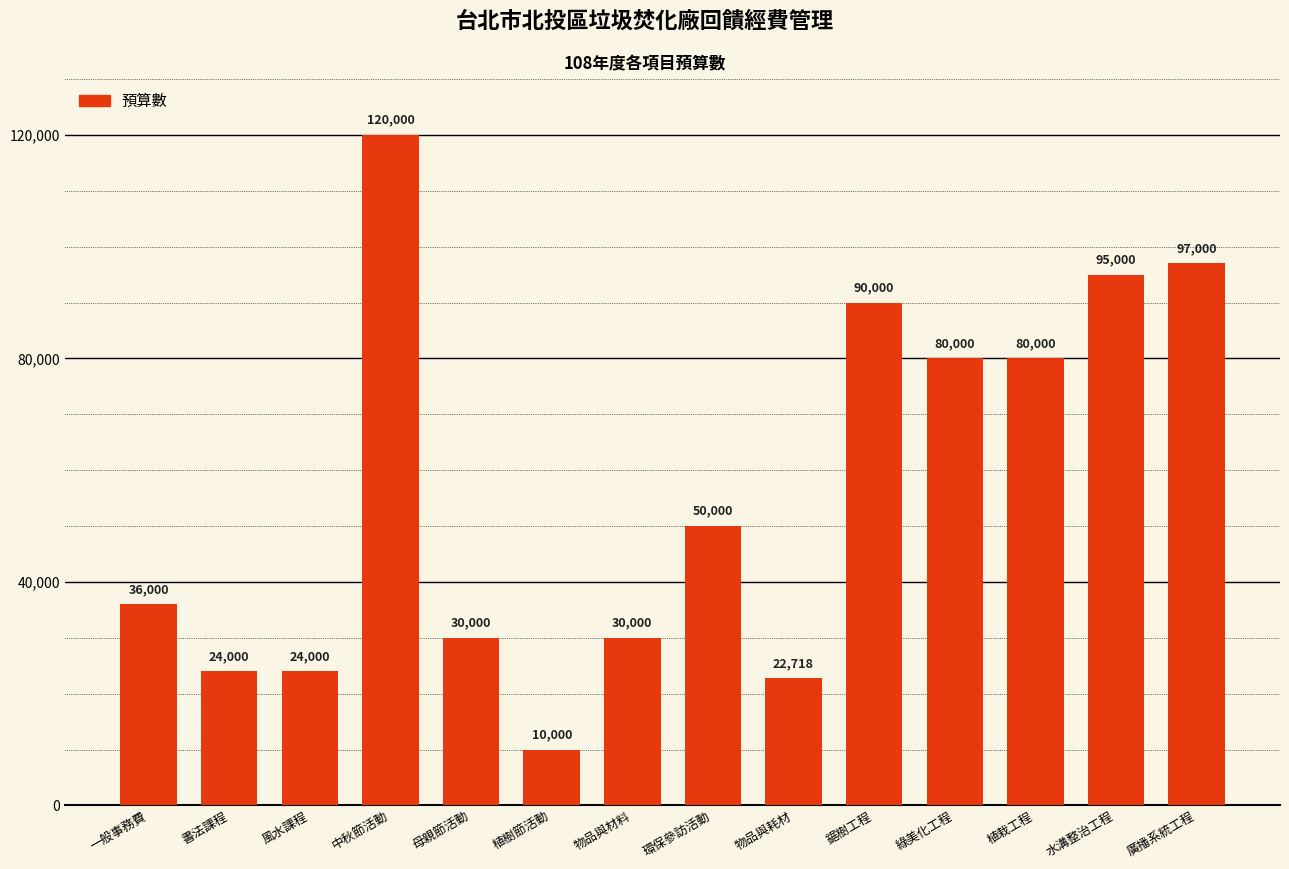

Between 水溝整治工程 and 植栽工程, which is larger?

水溝整治工程